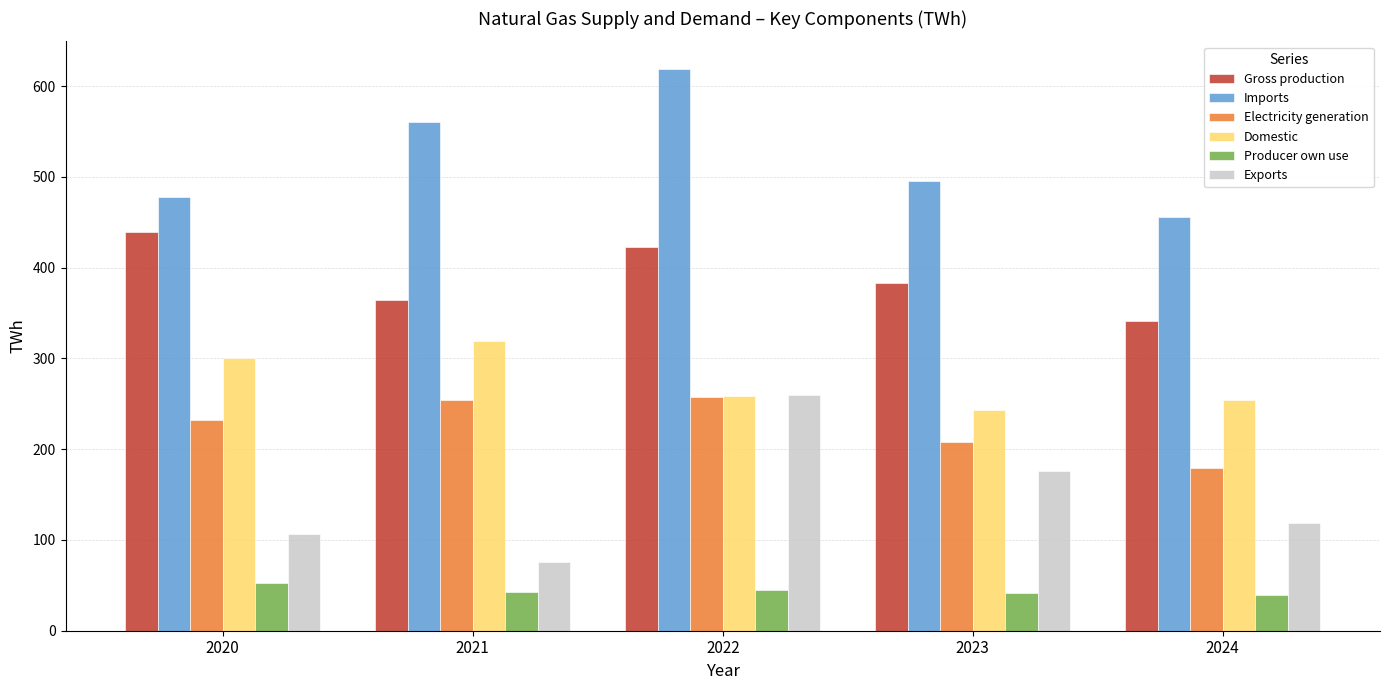

At which category is the sum across all series the highest?

2022